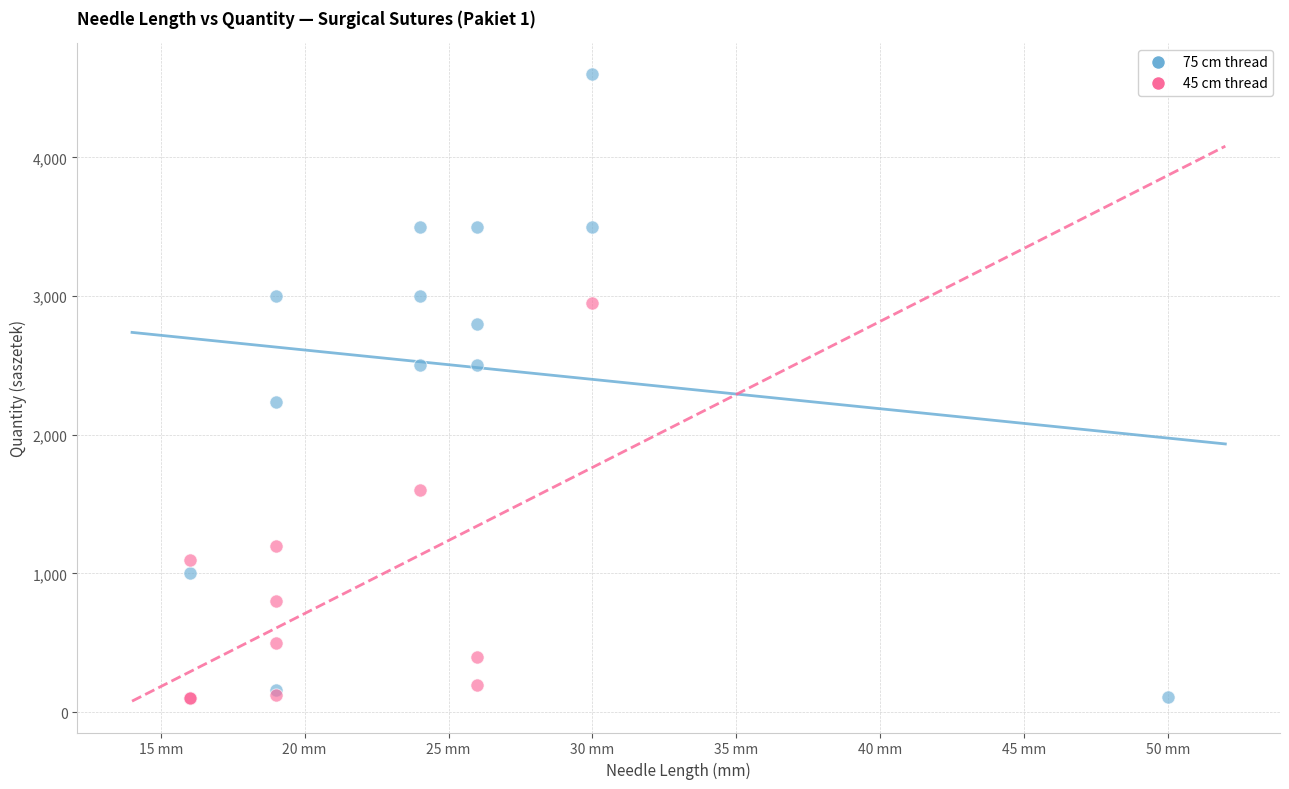

Which series contains the highest Y value?

75 cm thread